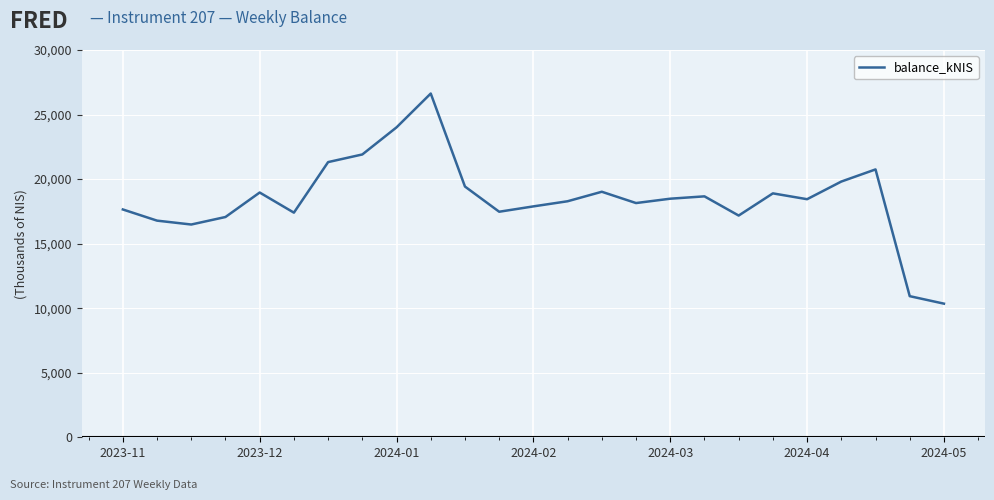

What is the smallest value displayed?

10350.8